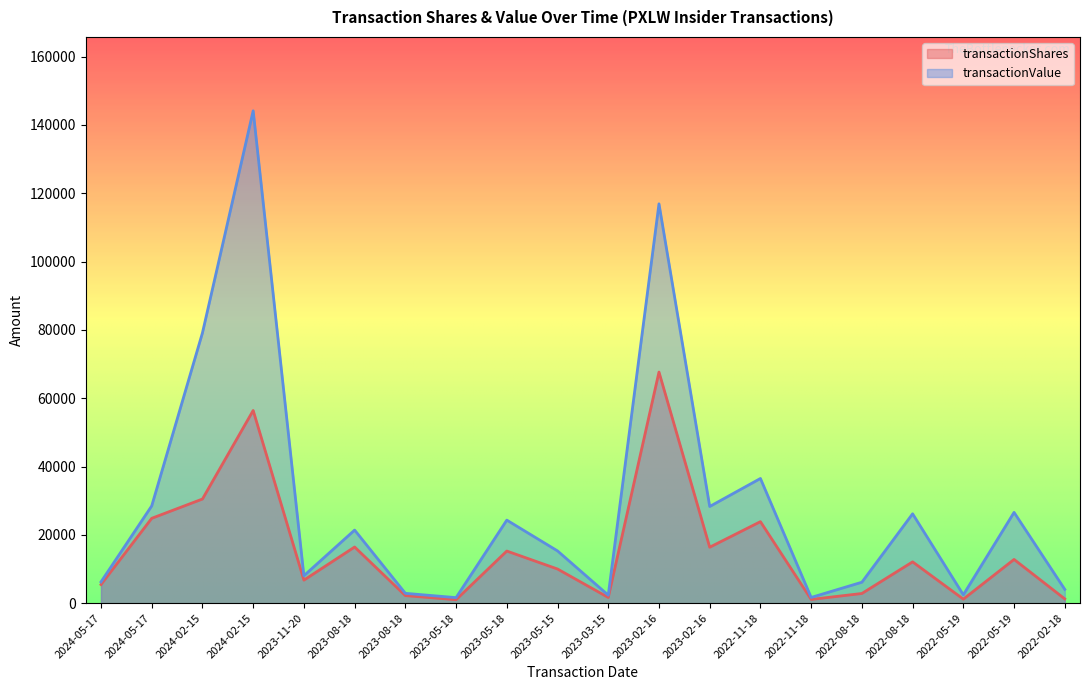

True or false: transactionValue and transactionShares cross at least once.

False